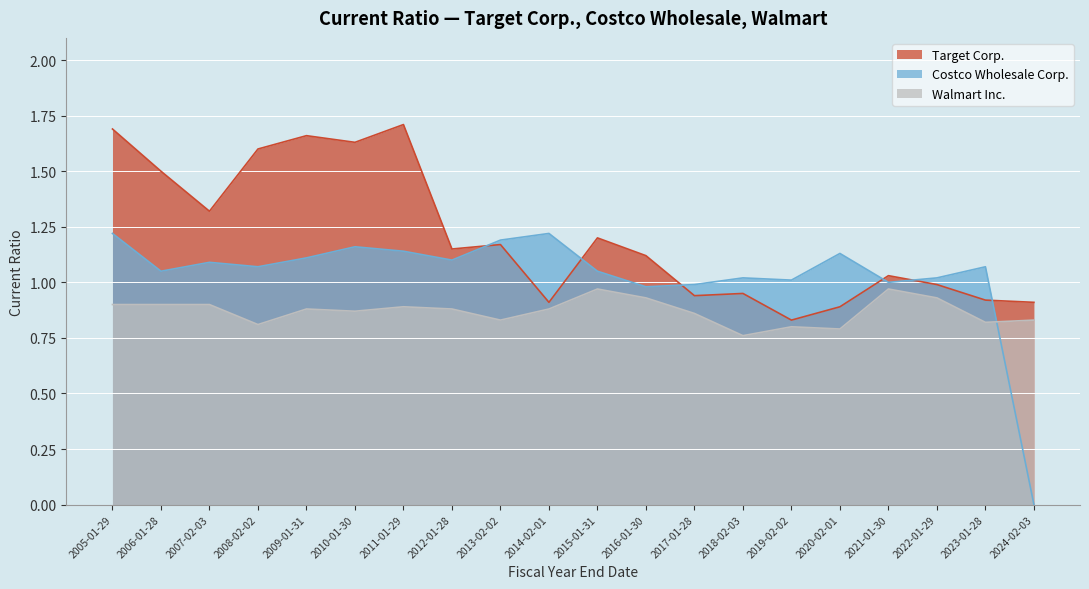

Where is Walmart Inc. nearest to the value 0?

2018-02-03